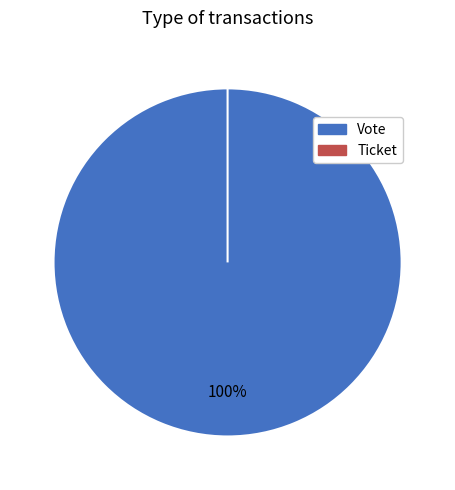

What percentage is the Vote slice, to the nearest percent?

100%